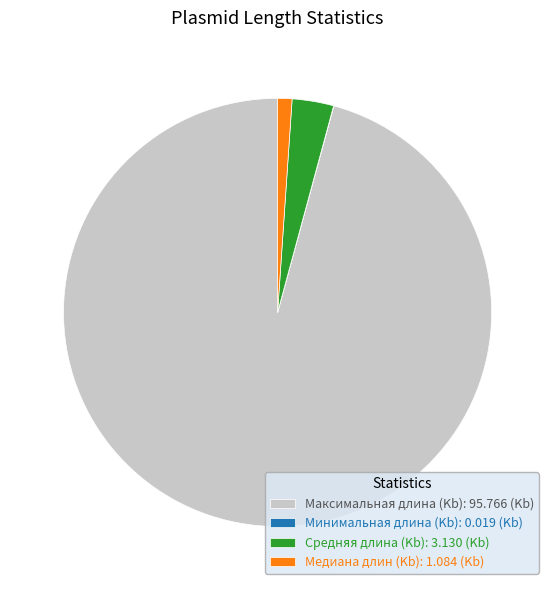

Is there a majority slice in this chart?

Yes